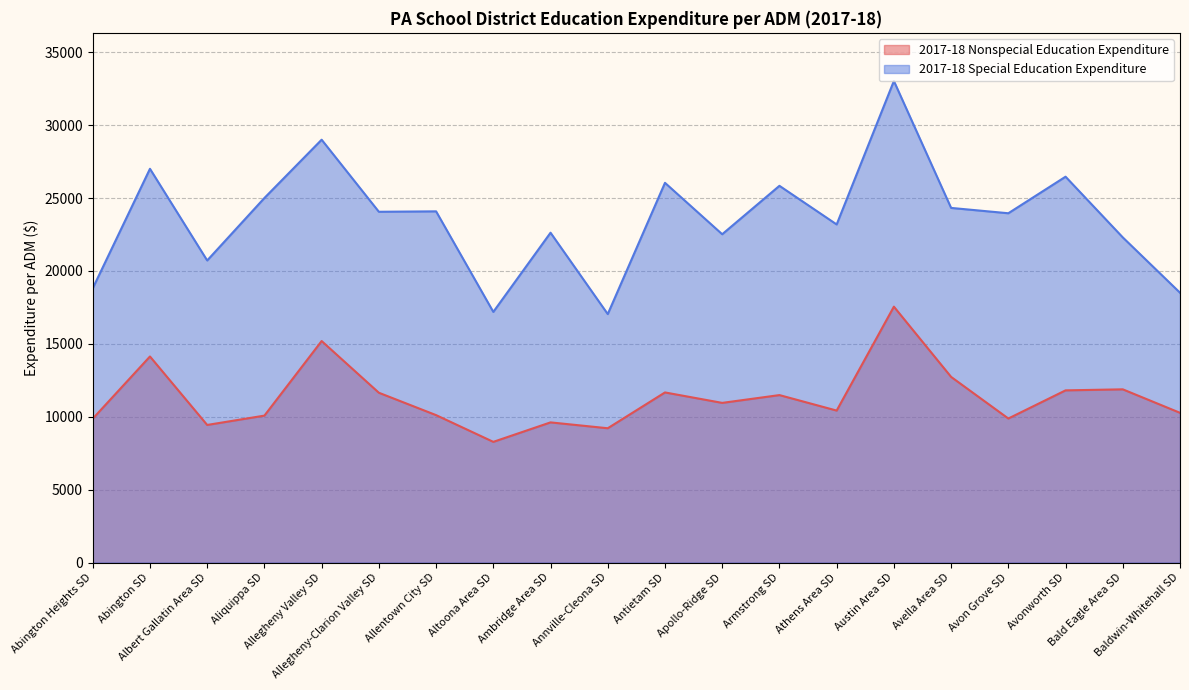

Rank the series by their maximum value, from lowest to highest.

2017-18 Nonspecial Education Expenditure, 2017-18 Special Education Expenditure